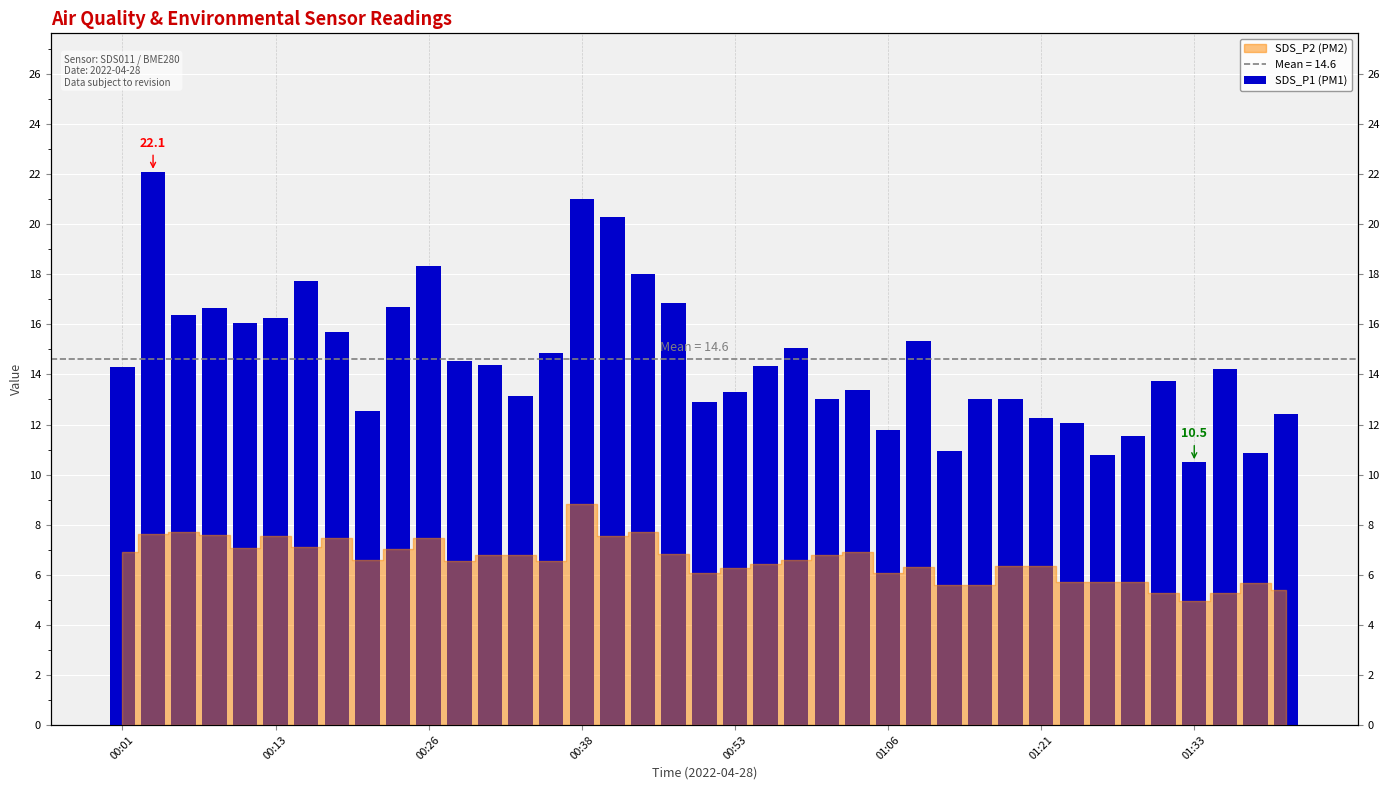

How many bars are there in total?

39